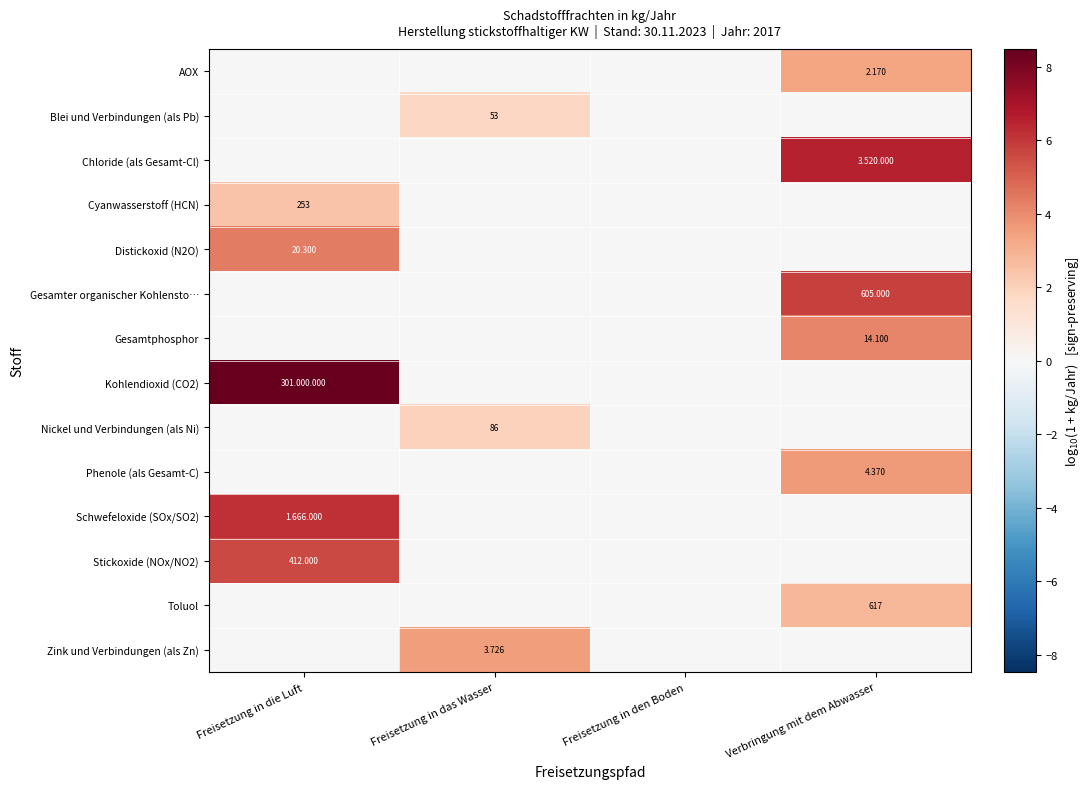

Which series has the largest range (max minus min)?

Kohlendioxid (CO2)